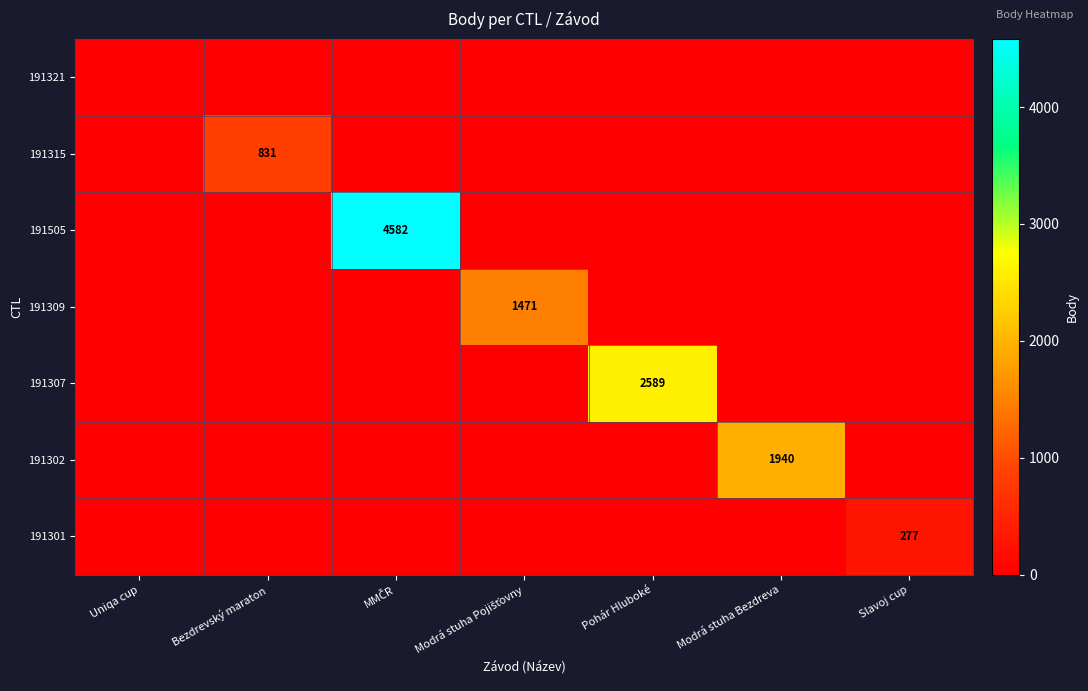

The 191302 series shows 1940 at Modrá stuha Bezdreva. True or false?

True